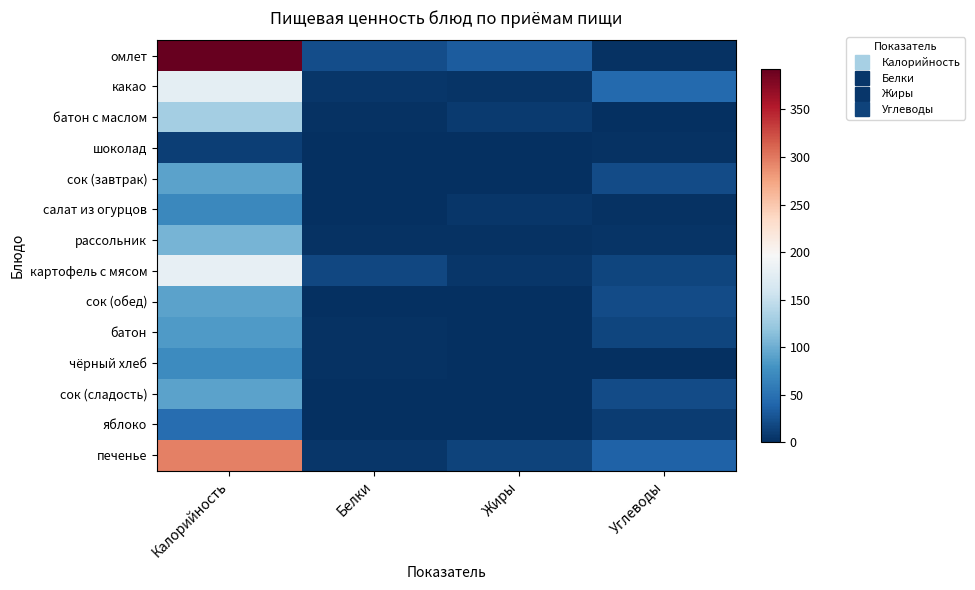

Which series has the largest range (max minus min)?

омлет